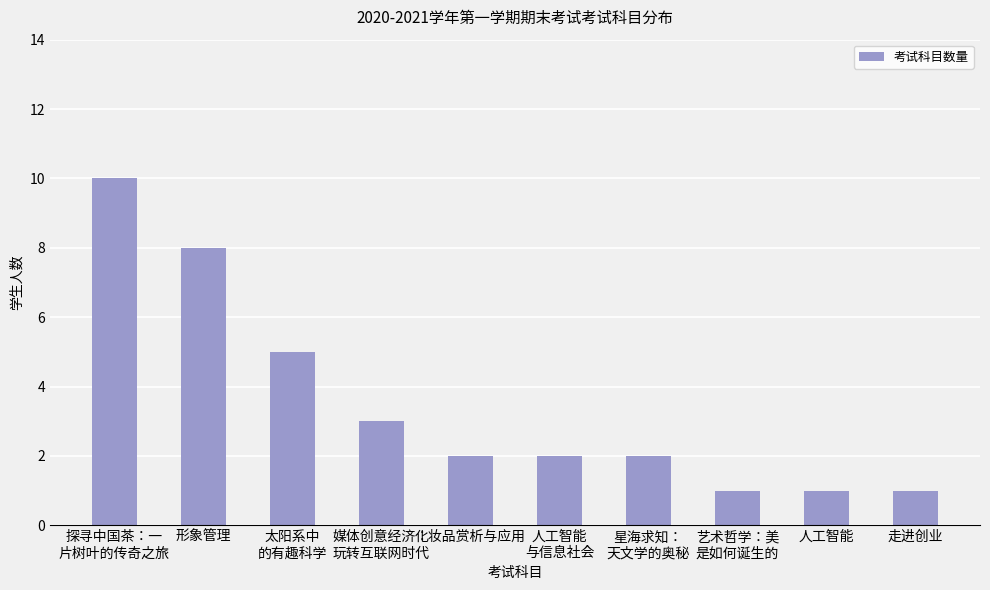

Are the bars grouped side by side (vs. stacked)?

No